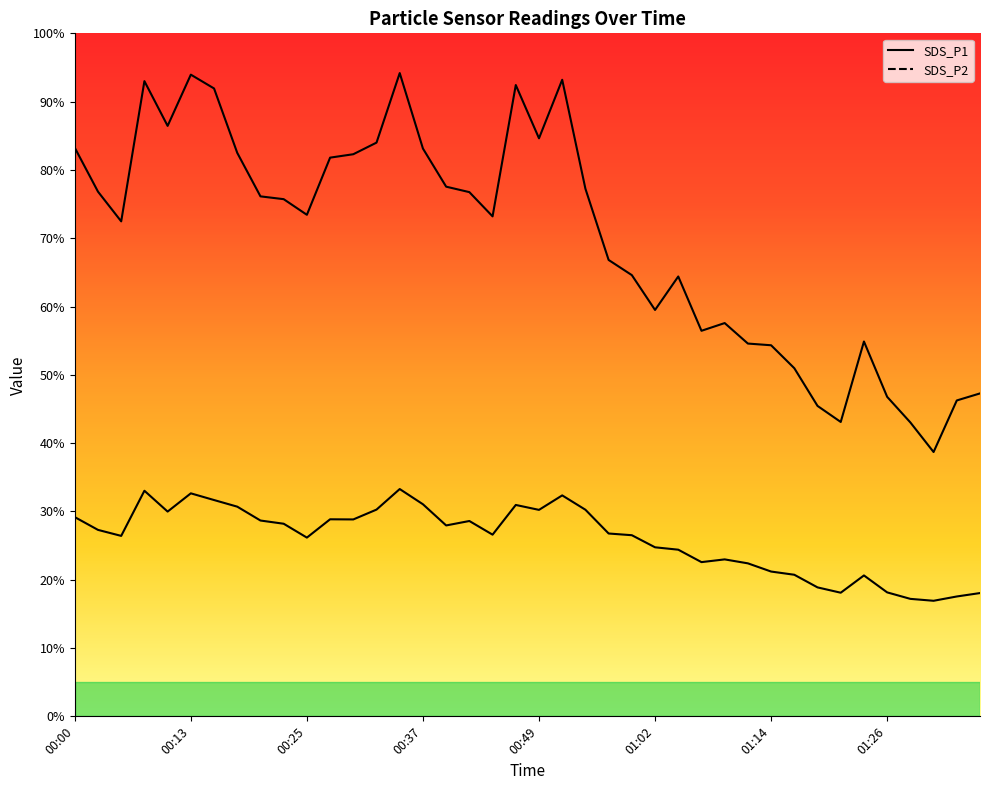

At which label is SDS_P2 closest to 25?

01:02